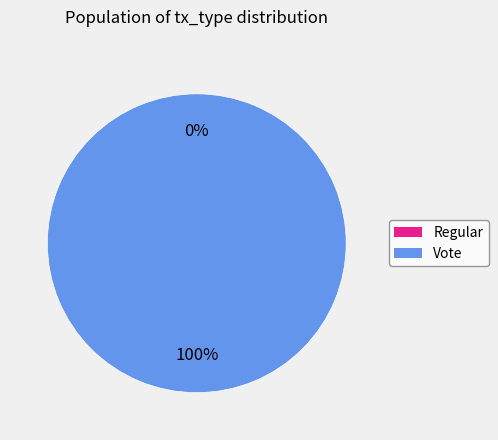

Does Regular represent more than half of the total?

No